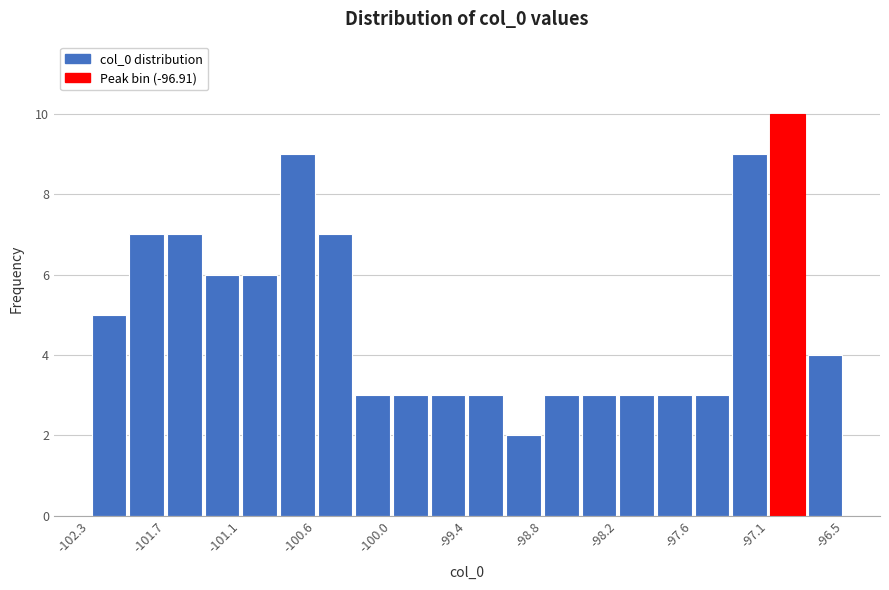

Read against the x-axis, roughly where is the centre of the tallest bar?

-96.9